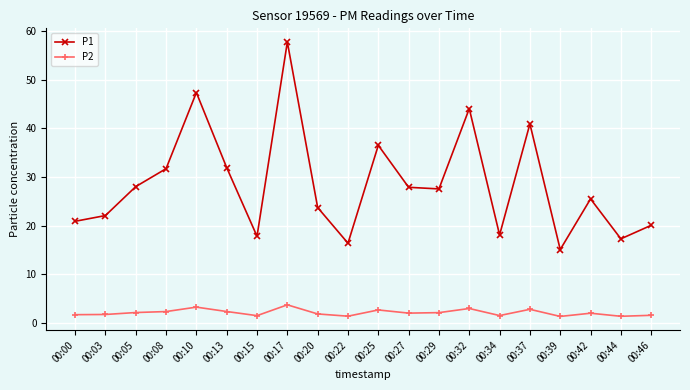

What is the value of the P1 point at the 17th from the left?

15.1